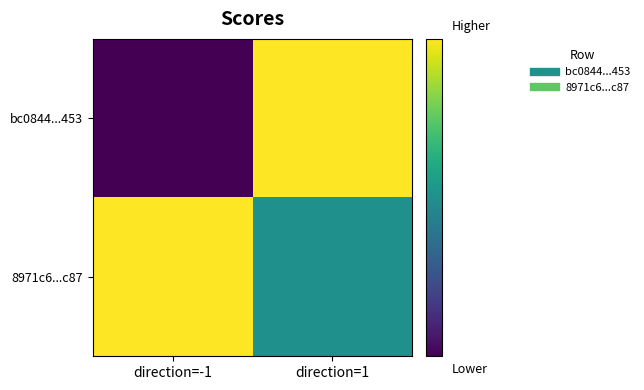

Between direction=-1 and direction=1, which is larger?

direction=1